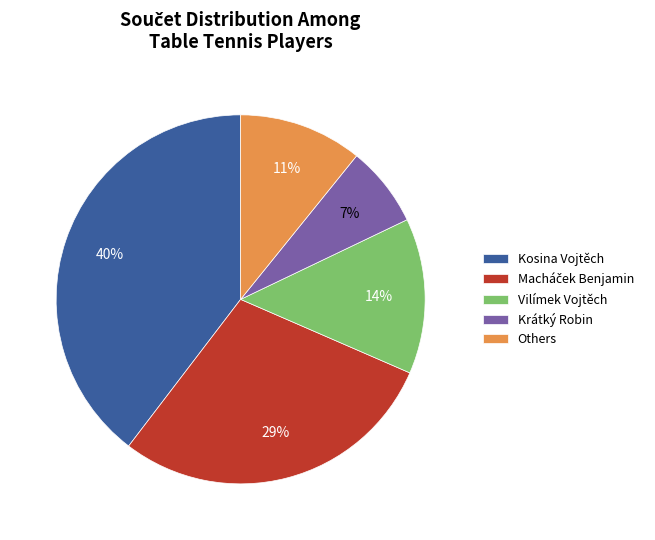

Which category has the biggest portion of the pie?

Kosina Vojtěch